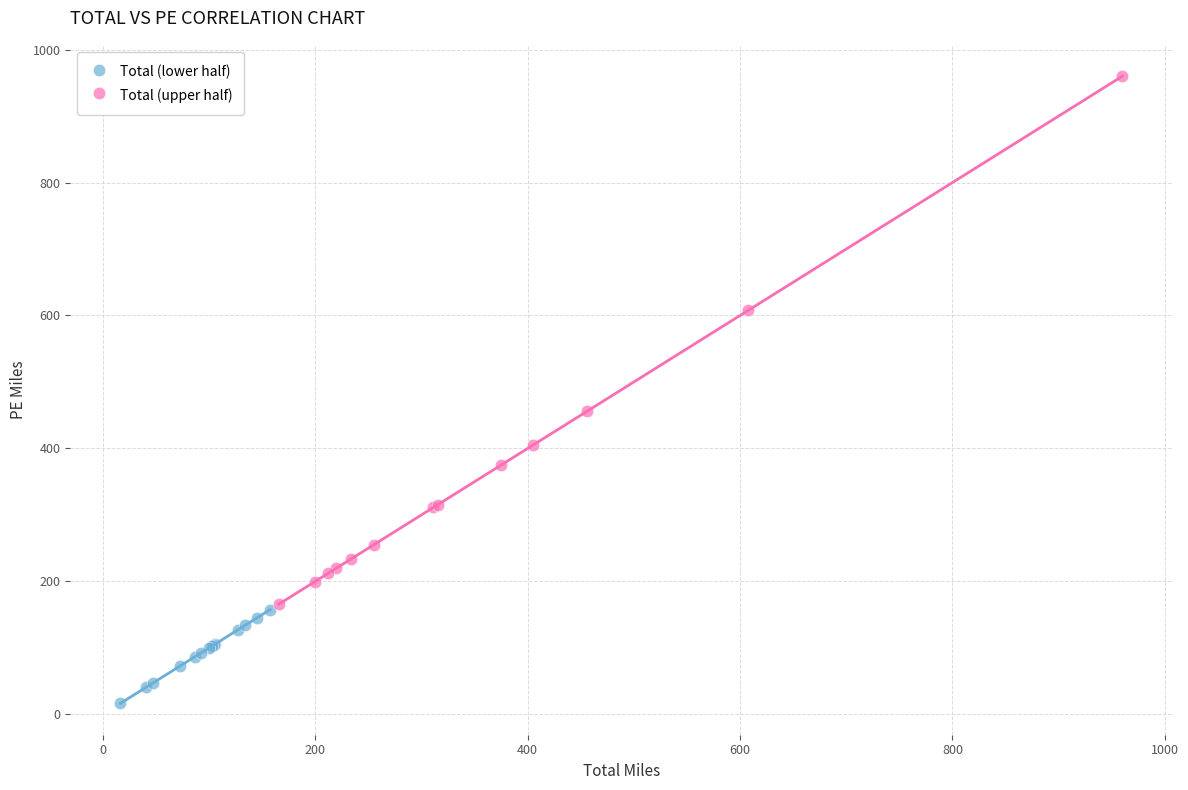

Which series contains the highest Y value?

Total (upper half)